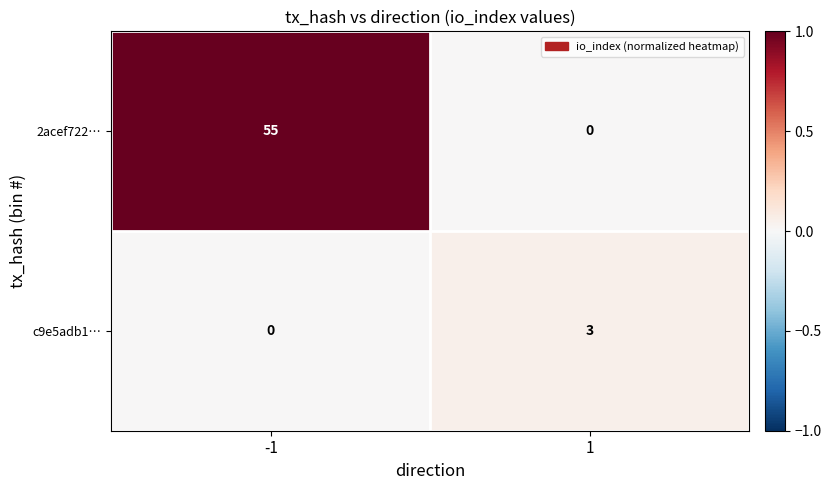

At which category is the sum across all series the highest?

-1